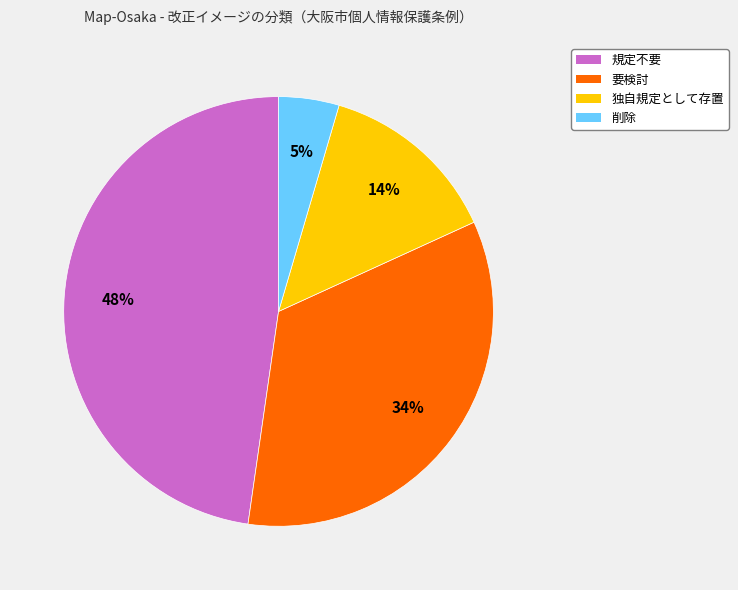

Between 削除 and 要検討, which is larger?

要検討